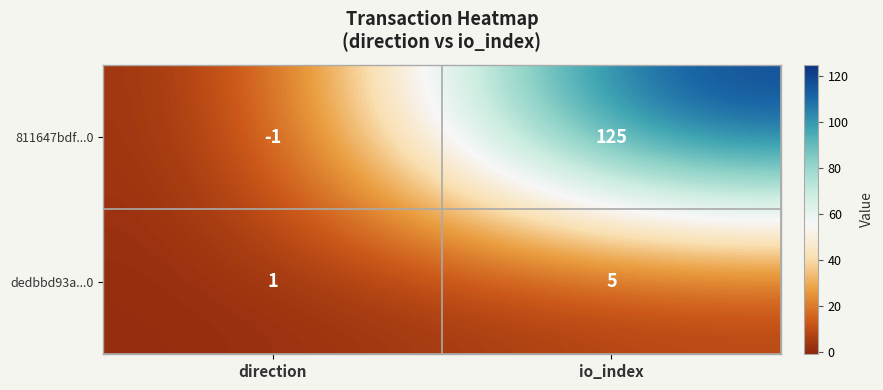

What is the total value across all series at io_index?

130